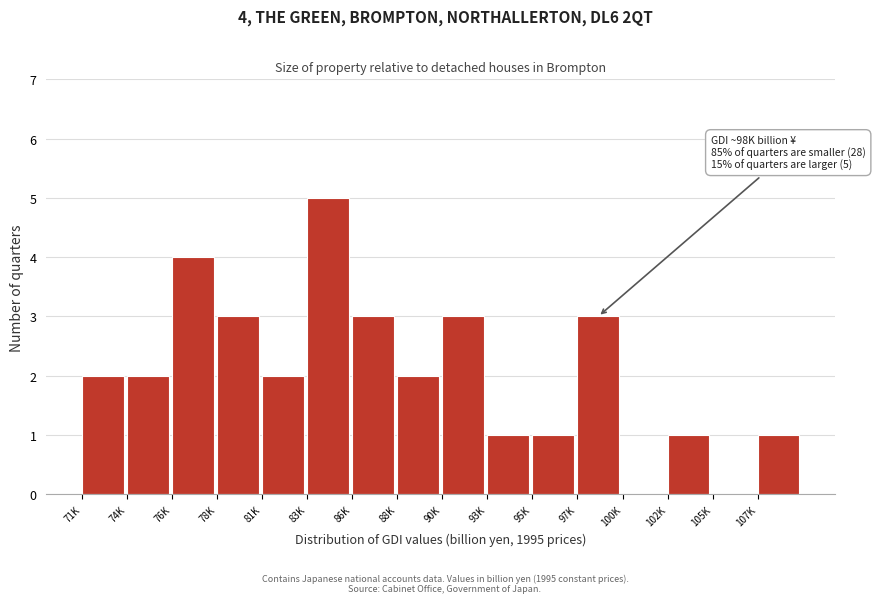

Reading left to right, transcribe all the data shown in this chart.

71K=2	74K=2	76K=4	78K=3	81K=2	83K=5	86K=3	88K=2	90K=3	93K=1	95K=1	97K=3	100K=0	102K=1	105K=0	107K=1